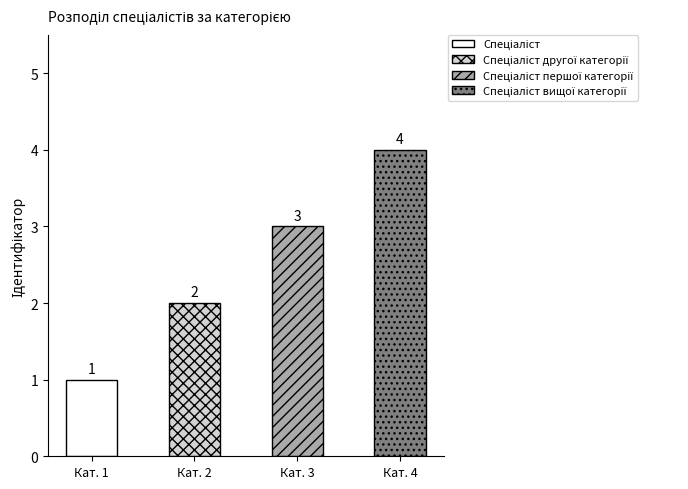

Reading right to left, list all the values displayed in this chart.

Спеціаліст вищої категорії=4	Спеціаліст першої категорії=3	Спеціаліст другої категорії=2	Спеціаліст=1